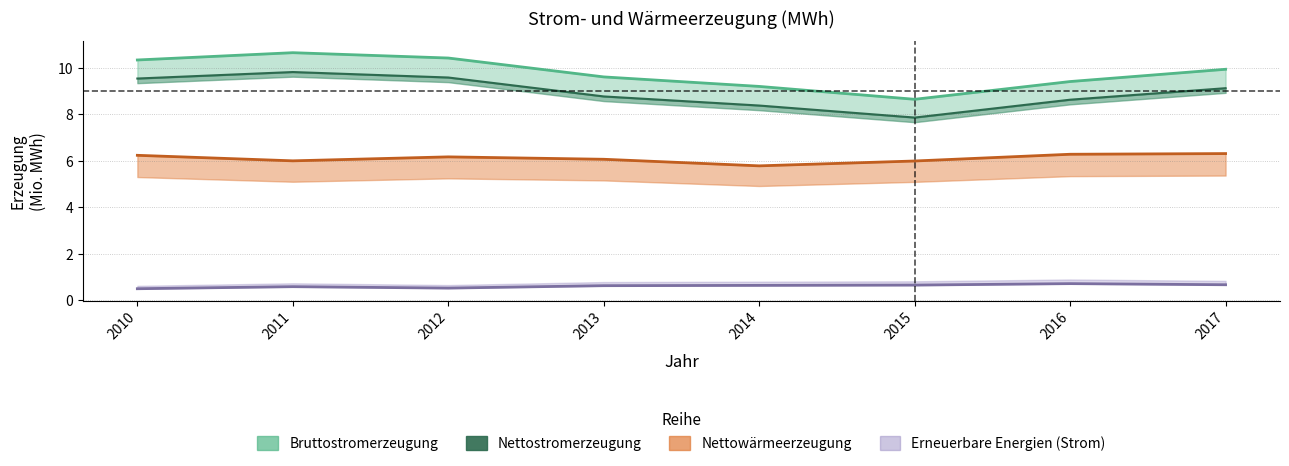

What is the difference between the maximum and minimum values?

2.0